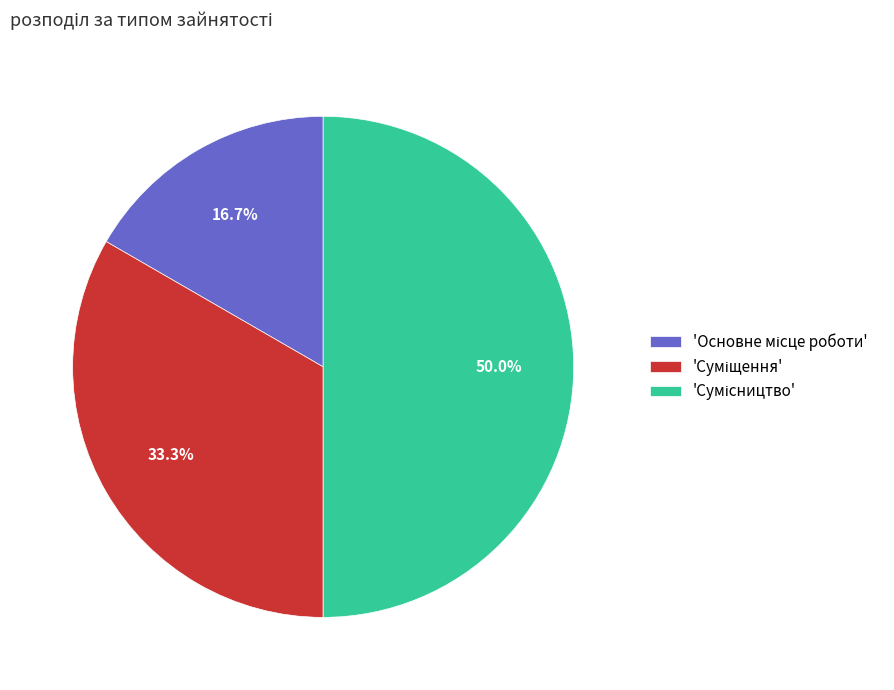

Count the number of slices in the pie.

3